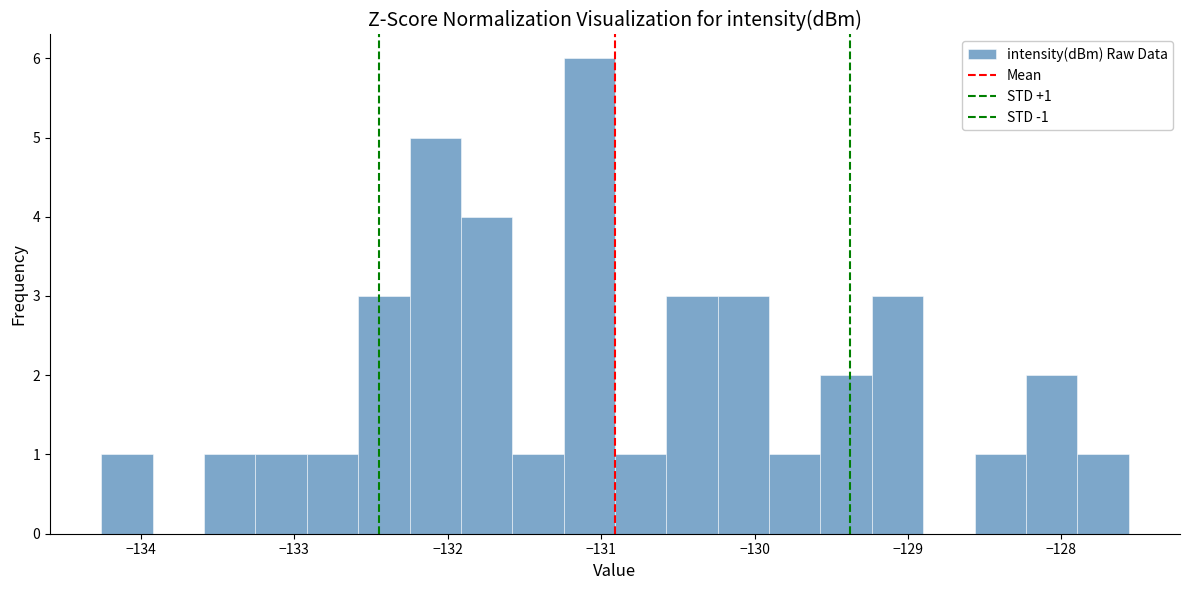

Around what value on the x-axis is the tallest bar? Give the approximate position of its centre, as read against the axis.

-131.1